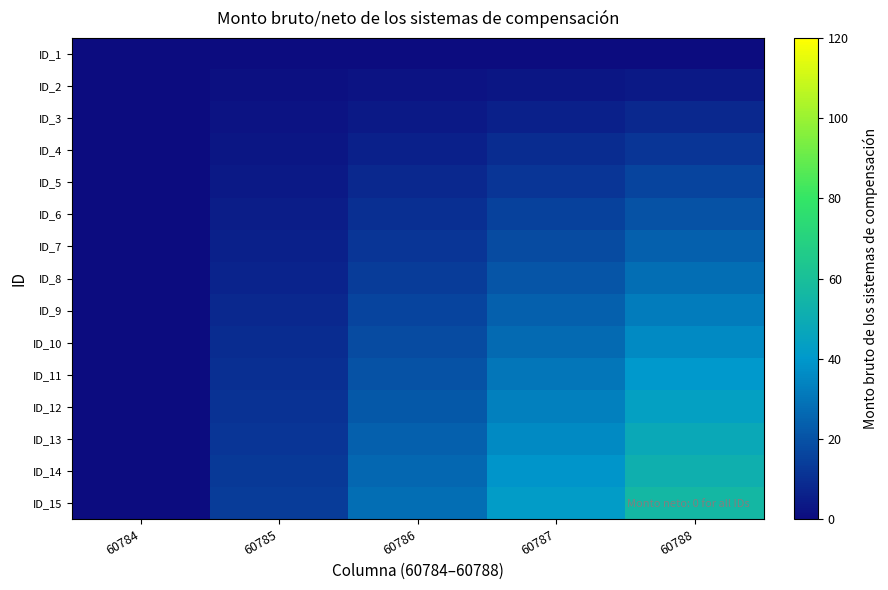

Reading right to left, transcribe all the data shown in this chart.

ID_1: 60788=0	60787=0	60786=0	60785=0	60784=0
ID_2: 60788=4	60787=3	60786=2	60785=1	60784=0
ID_3: 60788=8	60787=6	60786=4	60785=2	60784=0
ID_4: 60788=12	60787=9	60786=6	60785=3	60784=0
ID_5: 60788=16	60787=12	60786=8	60785=4	60784=0
ID_6: 60788=20	60787=15	60786=10	60785=5	60784=0
ID_7: 60788=24	60787=18	60786=12	60785=6	60784=0
ID_8: 60788=28	60787=21	60786=14	60785=7	60784=0
ID_9: 60788=32	60787=24	60786=16	60785=8	60784=0
ID_10: 60788=36	60787=27	60786=18	60785=9	60784=0
ID_11: 60788=40	60787=30	60786=20	60785=10	60784=0
ID_12: 60788=44	60787=33	60786=22	60785=11	60784=0
ID_13: 60788=48	60787=36	60786=24	60785=12	60784=0
ID_14: 60788=52	60787=39	60786=26	60785=13	60784=0
ID_15: 60788=56	60787=42	60786=28	60785=14	60784=0